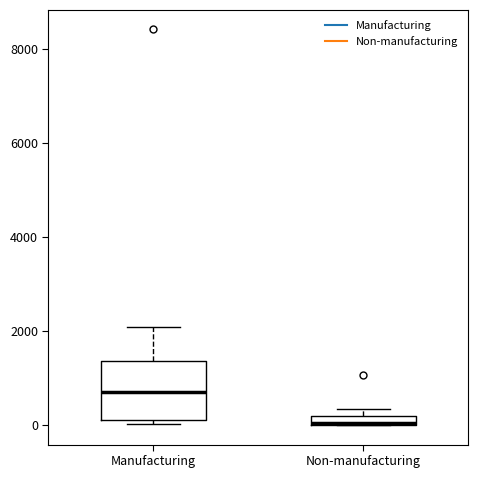

Where is the upper edge of the box for Manufacturing on the y-axis? The values are not printed on the chart, so give them approximately, as read against the axis.

1400